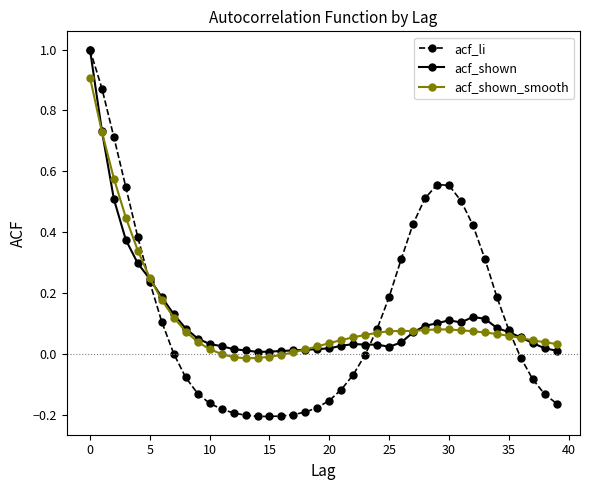

Which series has the largest range (max minus min)?

acf_li